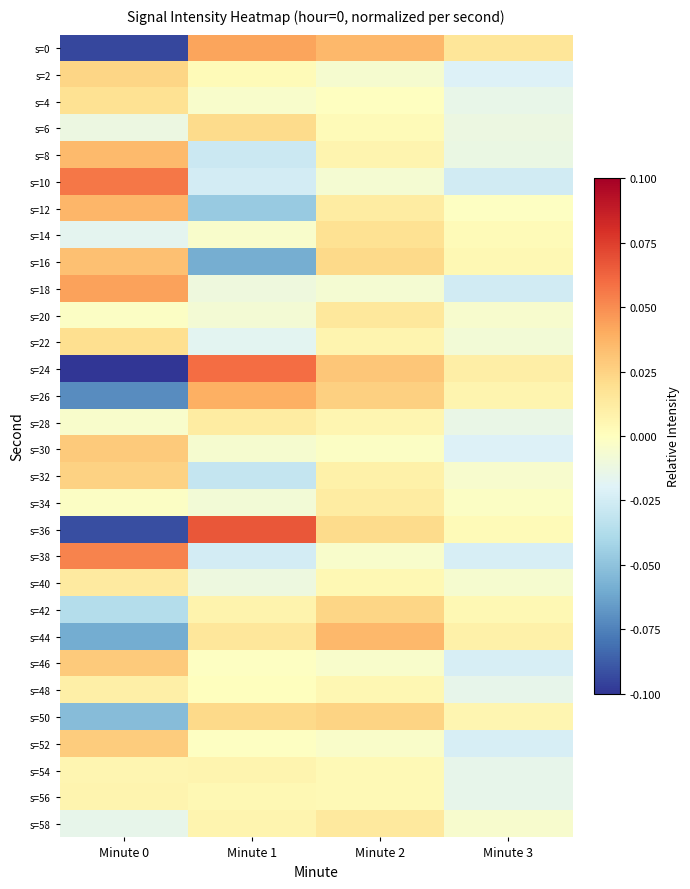

Reading right to left, transcribe all the data shown in this chart.

s=0: Minute 3=0.0	Minute 2=0.0	Minute 1=0.0	Minute 0=-0.1
s=2: Minute 3=-0.0	Minute 2=-0.0	Minute 1=0.0	Minute 0=0.0
s=4: Minute 3=-0.0	Minute 2=-0.0	Minute 1=-0.0	Minute 0=0.0
s=6: Minute 3=-0.0	Minute 2=0.0	Minute 1=0.0	Minute 0=-0.0
s=8: Minute 3=-0.0	Minute 2=0.0	Minute 1=-0.0	Minute 0=0.0
s=10: Minute 3=-0.0	Minute 2=-0.0	Minute 1=-0.0	Minute 0=0.1
s=12: Minute 3=-0.0	Minute 2=0.0	Minute 1=-0.0	Minute 0=0.0
s=14: Minute 3=0.0	Minute 2=0.0	Minute 1=-0.0	Minute 0=-0.0
s=16: Minute 3=0.0	Minute 2=0.0	Minute 1=-0.1	Minute 0=0.0
s=18: Minute 3=-0.0	Minute 2=-0.0	Minute 1=-0.0	Minute 0=0.0
s=20: Minute 3=-0.0	Minute 2=0.0	Minute 1=-0.0	Minute 0=-0.0
s=22: Minute 3=-0.0	Minute 2=0.0	Minute 1=-0.0	Minute 0=0.0
s=24: Minute 3=0.0	Minute 2=0.0	Minute 1=0.1	Minute 0=-0.1
s=26: Minute 3=0.0	Minute 2=0.0	Minute 1=0.0	Minute 0=-0.1
s=28: Minute 3=-0.0	Minute 2=0.0	Minute 1=0.0	Minute 0=-0.0
s=30: Minute 3=-0.0	Minute 2=-0.0	Minute 1=-0.0	Minute 0=0.0
s=32: Minute 3=-0.0	Minute 2=0.0	Minute 1=-0.0	Minute 0=0.0
s=34: Minute 3=-0.0	Minute 2=0.0	Minute 1=-0.0	Minute 0=-0.0
s=36: Minute 3=0.0	Minute 2=0.0	Minute 1=0.1	Minute 0=-0.1
s=38: Minute 3=-0.0	Minute 2=-0.0	Minute 1=-0.0	Minute 0=0.1
s=40: Minute 3=-0.0	Minute 2=0.0	Minute 1=-0.0	Minute 0=0.0
s=42: Minute 3=0.0	Minute 2=0.0	Minute 1=0.0	Minute 0=-0.0
s=44: Minute 3=0.0	Minute 2=0.0	Minute 1=0.0	Minute 0=-0.1
s=46: Minute 3=-0.0	Minute 2=-0.0	Minute 1=-0.0	Minute 0=0.0
s=48: Minute 3=-0.0	Minute 2=0.0	Minute 1=0.0	Minute 0=0.0
s=50: Minute 3=0.0	Minute 2=0.0	Minute 1=0.0	Minute 0=-0.1
s=52: Minute 3=-0.0	Minute 2=-0.0	Minute 1=-0.0	Minute 0=0.0
s=54: Minute 3=-0.0	Minute 2=0.0	Minute 1=0.0	Minute 0=0.0
s=56: Minute 3=-0.0	Minute 2=0.0	Minute 1=0.0	Minute 0=0.0
s=58: Minute 3=-0.0	Minute 2=0.0	Minute 1=0.0	Minute 0=-0.0